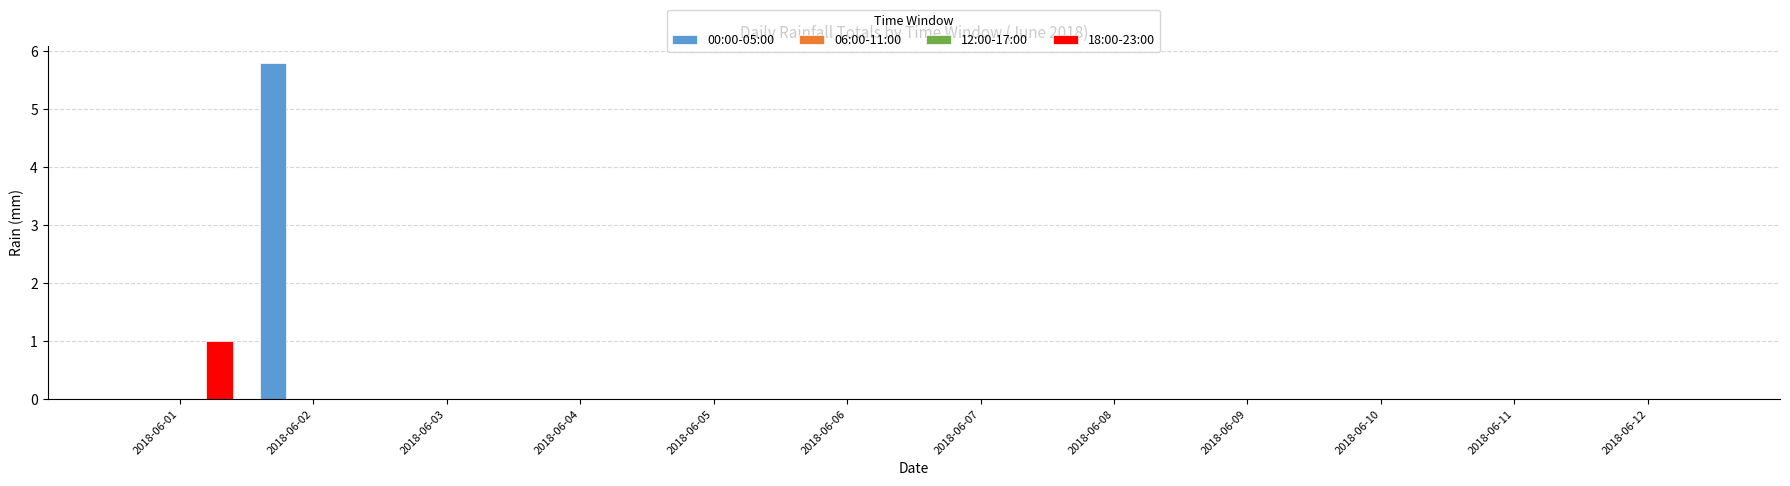

Reading left to right, transcribe all the data shown in this chart.

00:00-05:00: 0.0	5.8	0.0	0.0	0.0	0.0	0.0	0.0	0.0	0.0	0.0	0.0
06:00-11:00: 0.0	0.0	0.0	0.0	0.0	0.0	0.0	0.0	0.0	0.0	0.0	0.0
12:00-17:00: 0.0	0.0	0.0	0.0	0.0	0.0	0.0	0.0	0.0	0.0	0.0	0.0
18:00-23:00: 1.0	0.0	0.0	0.0	0.0	0.0	0.0	0.0	0.0	0.0	0.0	0.0